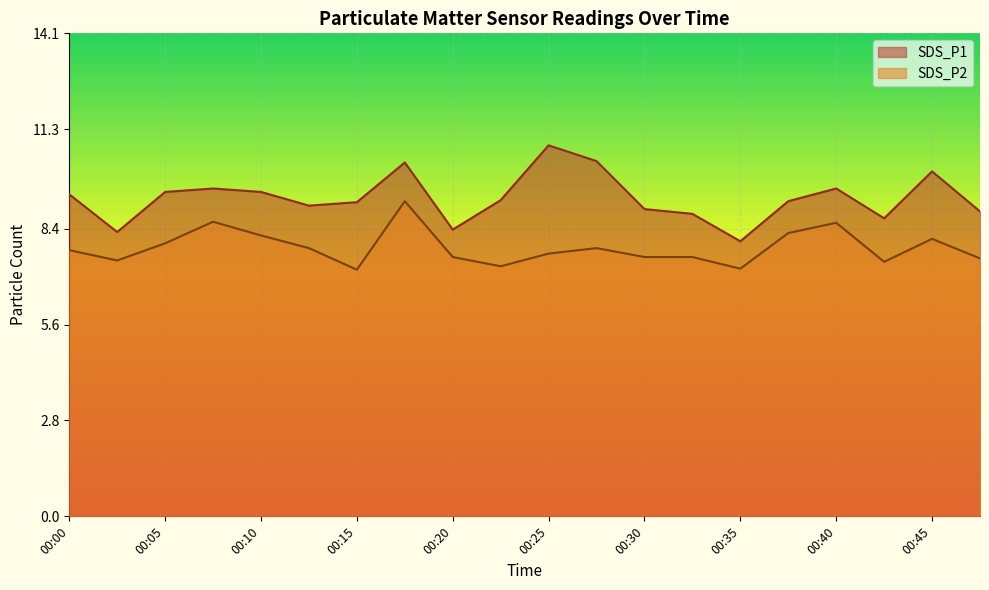

True or false: SDS_P1 has a value of 16.3 at 00:45.

False